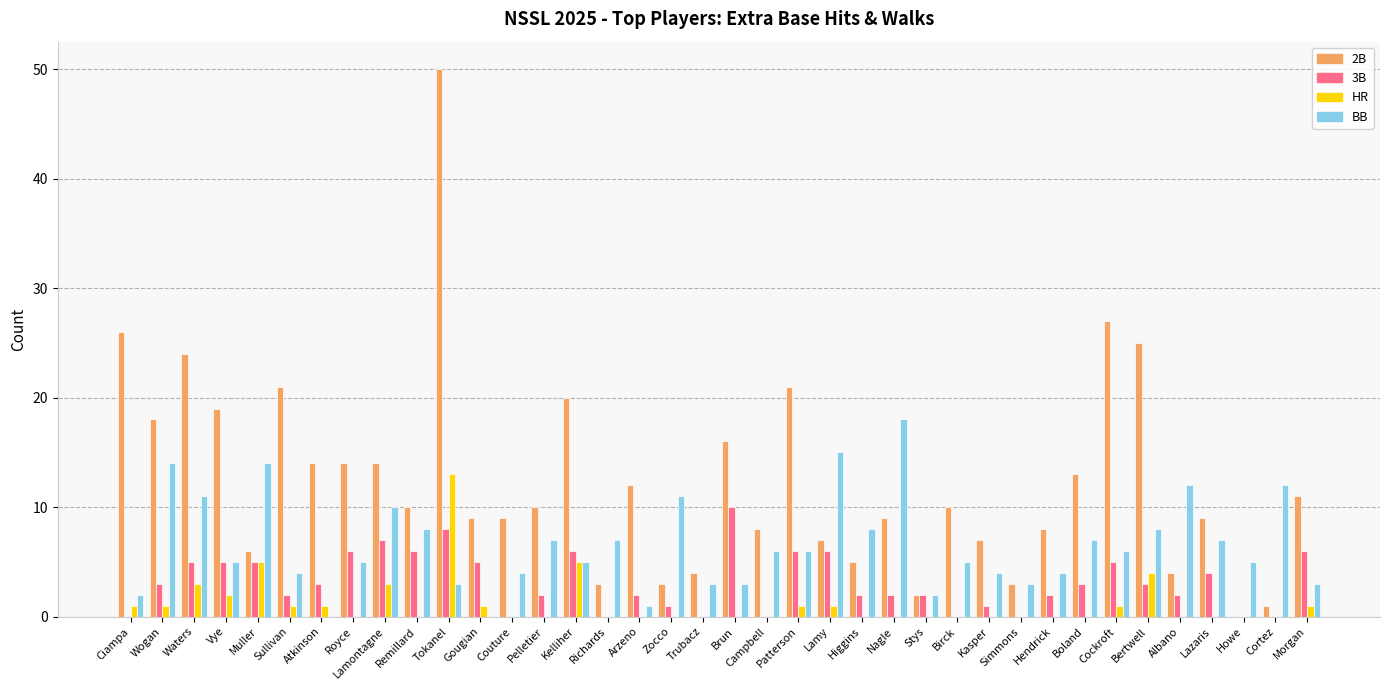

Which series has the largest total across all categories?

2B